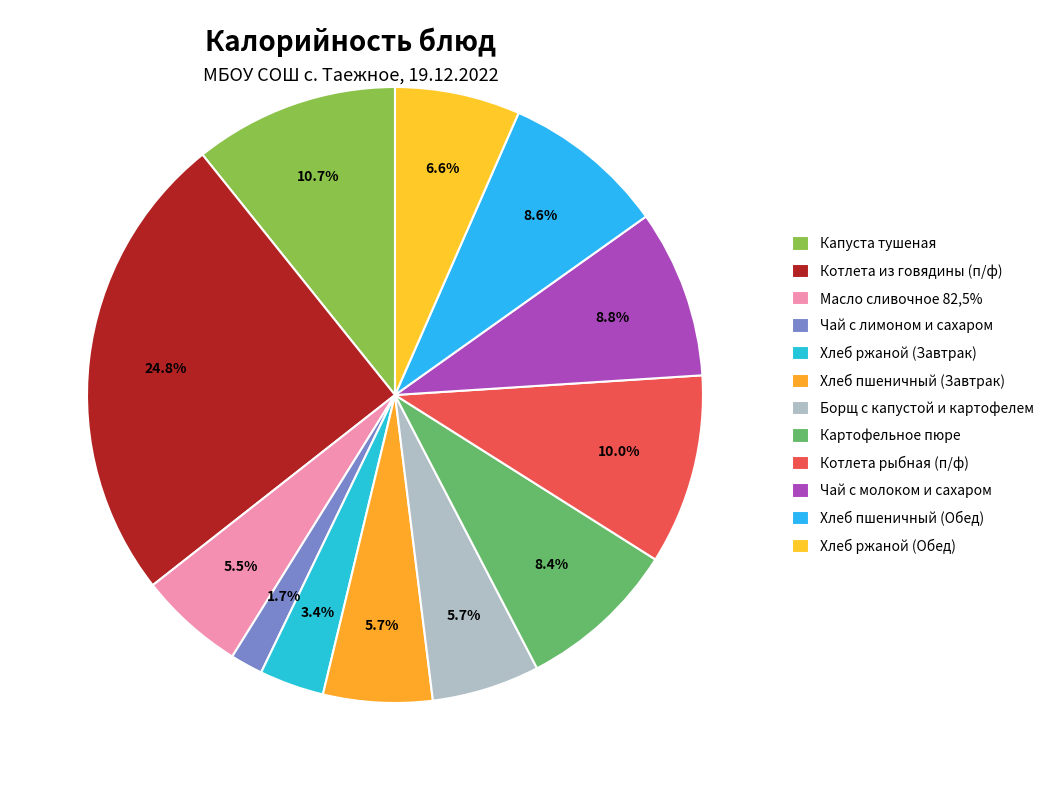

How many segments does this pie chart have?

12